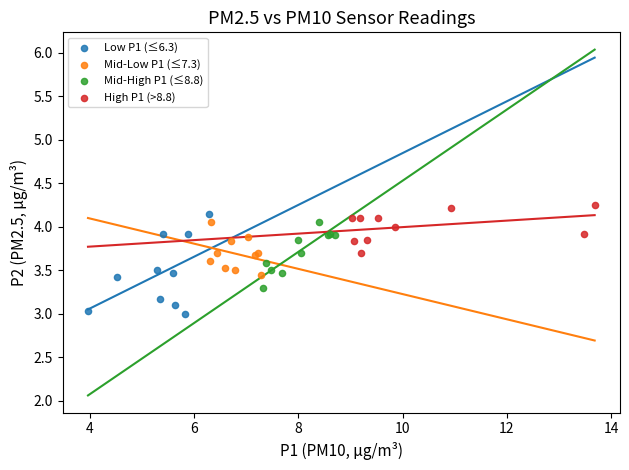

Which series reaches the minimum Y coordinate?

Low P1 (≤6.3)